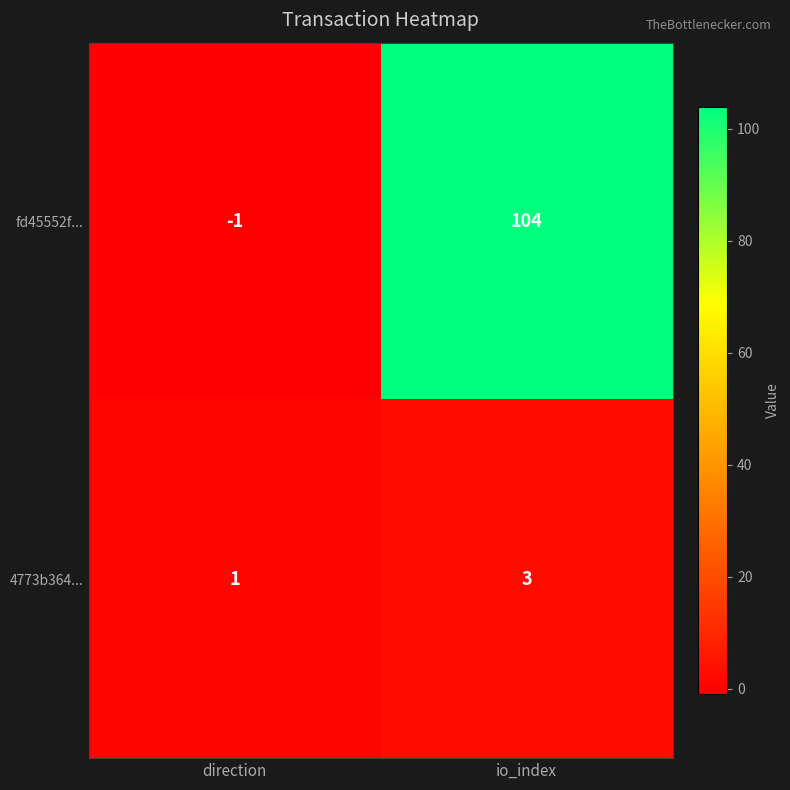

Reading left to right, what are all the values shown in this chart?

fd45552f...: -1	104
4773b364...: 1	3